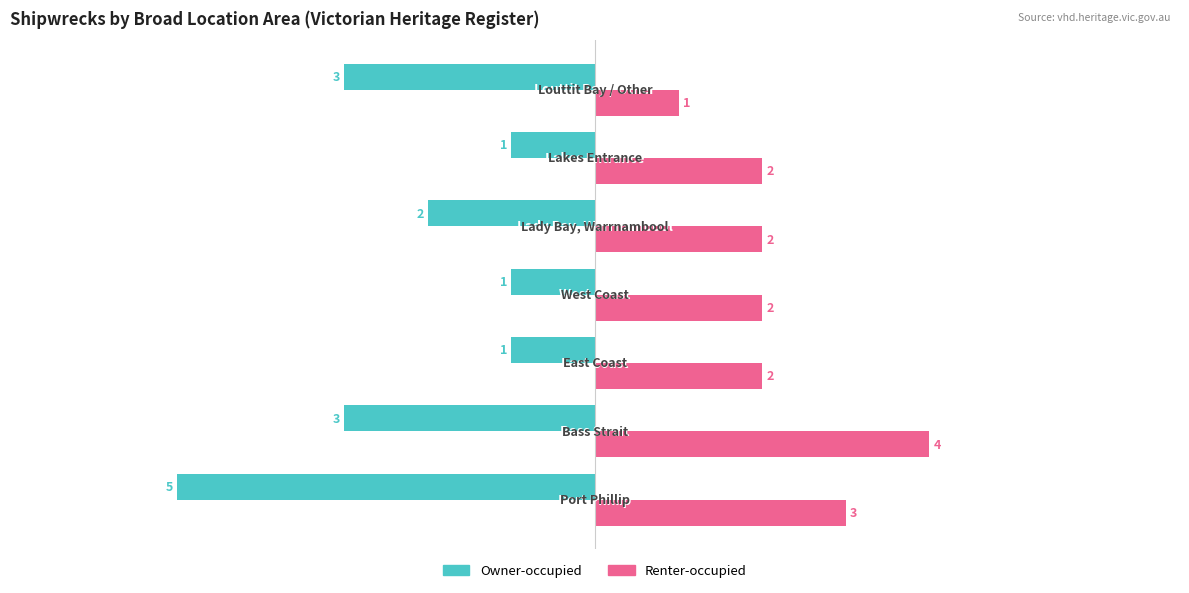

Rank the series by their average value, from lowest to highest.

Owner-occupied, Renter-occupied